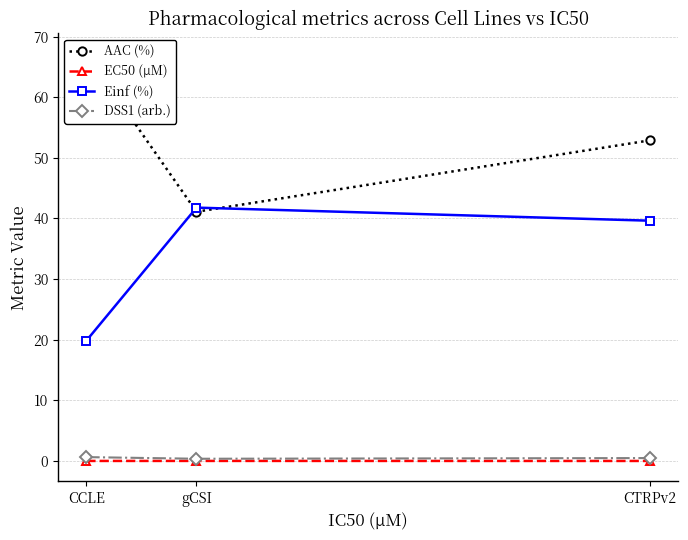

How many lines are shown in the chart?

4